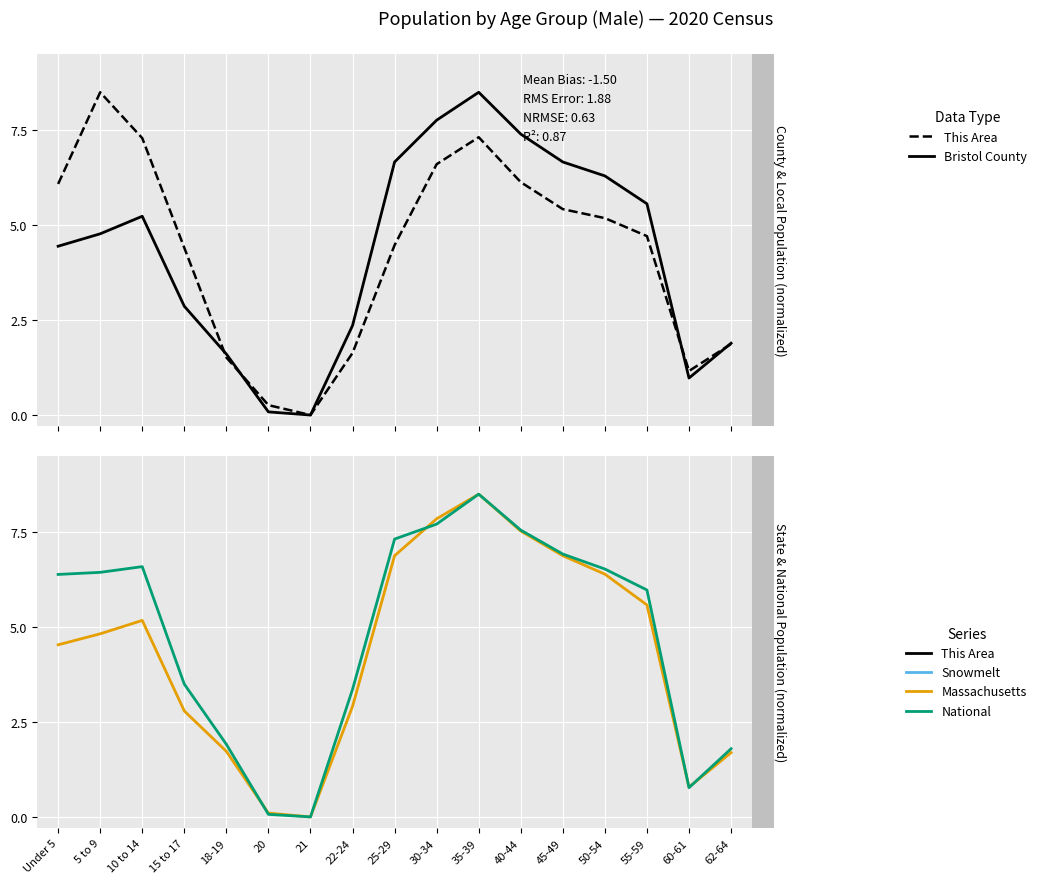

Reading left to right, list all the values displayed in this chart.

This Area: Under 5=6.1	5 to 9=8.5	10 to 14=7.3	15 to 17=4.4	18-19=1.5	20=0.3	21=0.0	22-24=1.6	25-29=4.5	30-34=6.6	35-39=7.3	40-44=6.1	45-49=5.4	50-54=5.2	55-59=4.7	60-61=1.2	62-64=1.9
Bristol County: Under 5=4.4	5 to 9=4.8	10 to 14=5.2	15 to 17=2.9	18-19=1.6	20=0.1	21=0.0	22-24=2.4	25-29=6.7	30-34=7.8	35-39=8.5	40-44=7.4	45-49=6.7	50-54=6.3	55-59=5.6	60-61=1.0	62-64=1.9
Massachusetts: Under 5=4.5	5 to 9=4.8	10 to 14=5.2	15 to 17=2.8	18-19=1.7	20=0.1	21=0.0	22-24=2.9	25-29=6.9	30-34=7.9	35-39=8.5	40-44=7.5	45-49=6.9	50-54=6.4	55-59=5.6	60-61=0.8	62-64=1.7
National: Under 5=6.4	5 to 9=6.4	10 to 14=6.6	15 to 17=3.5	18-19=1.9	20=0.1	21=0.0	22-24=3.4	25-29=7.3	30-34=7.7	35-39=8.5	40-44=7.6	45-49=6.9	50-54=6.5	55-59=6.0	60-61=0.8	62-64=1.8